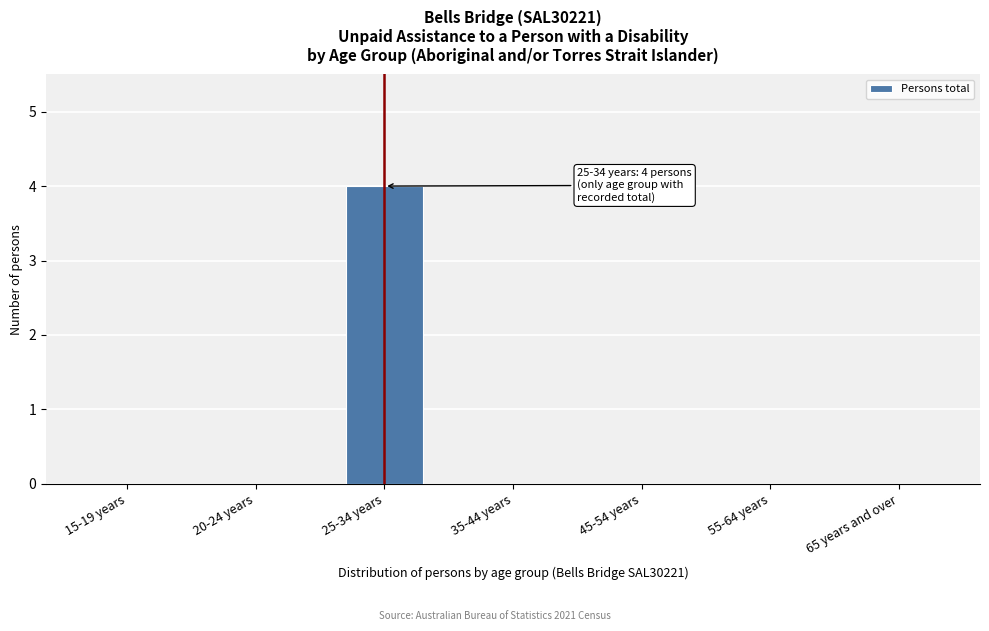

Reading left to right, transcribe all the data shown in this chart.

15-19 years=0	20-24 years=0	25-34 years=4	35-44 years=0	45-54 years=0	55-64 years=0	65 years and over=0